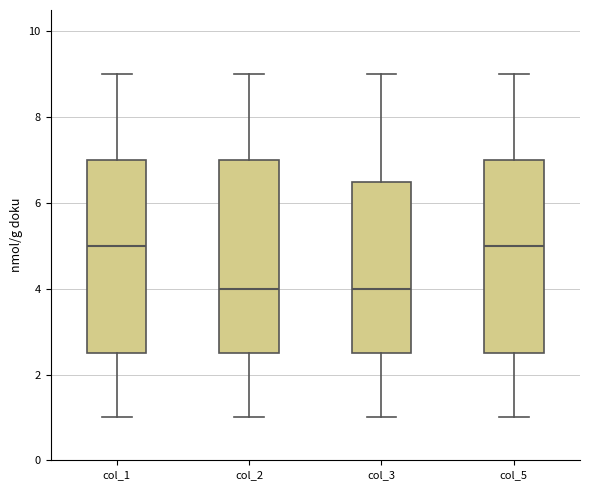

Reading left to right, transcribe this box plot: for each box, give where its median line is, the range the box spans, and where its two whiskers end, as read against the y-axis. The values are not printed on the chart, so give them approximately, as read against the axis.

col_1: median 5.0, box 2.6 to 7.0, whiskers 1.0 to 9.0
col_2: median 4.0, box 2.6 to 7.0, whiskers 1.0 to 9.0
col_3: median 4.0, box 2.6 to 6.6, whiskers 1.0 to 9.0
col_5: median 5.0, box 2.6 to 7.0, whiskers 1.0 to 9.0